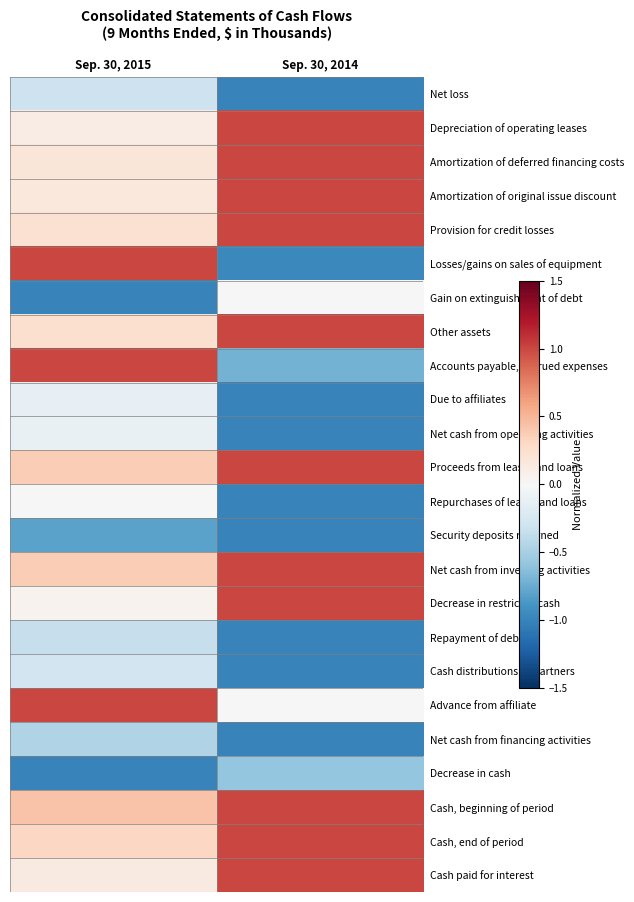

Which series has the largest total across all categories?

Cash, beginning of period